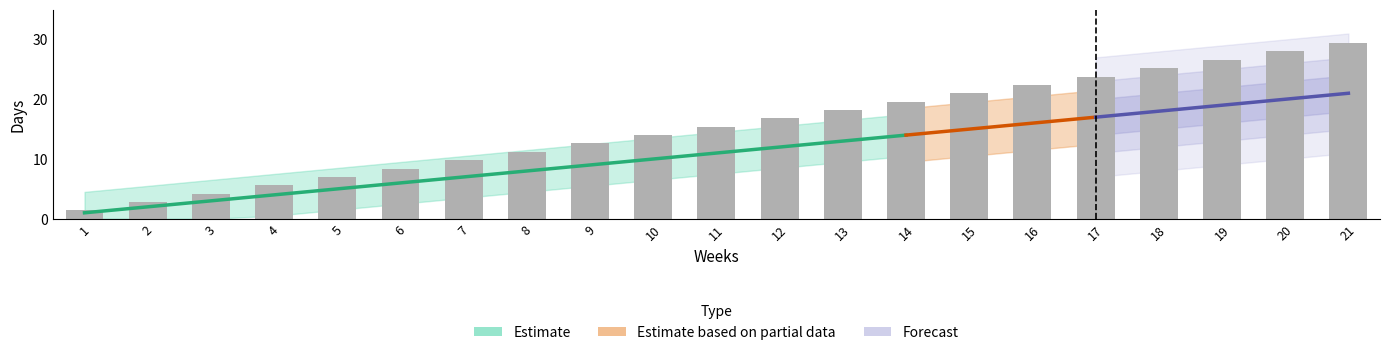

Reading left to right, list all the values displayed in this chart.

1.4	2.8	4.2	5.6	7.0	8.4	9.8	11.2	12.6	14.0	15.4	16.8	18.2	19.6	21.0	22.4	23.8	25.2	26.6	28.0	29.4